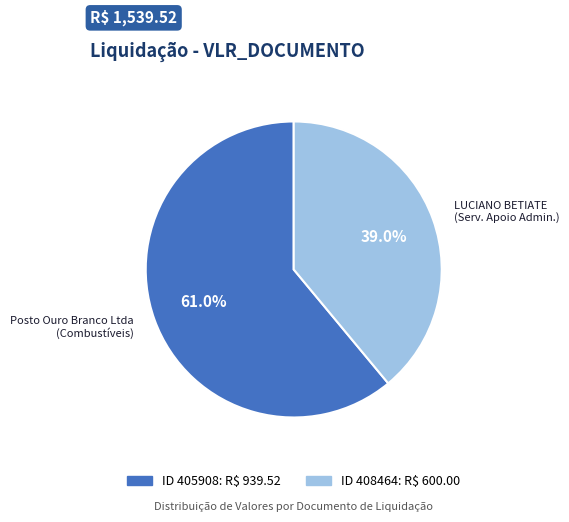

To the nearest percent, what is the difference between the largest and smallest slice percentages?

22%